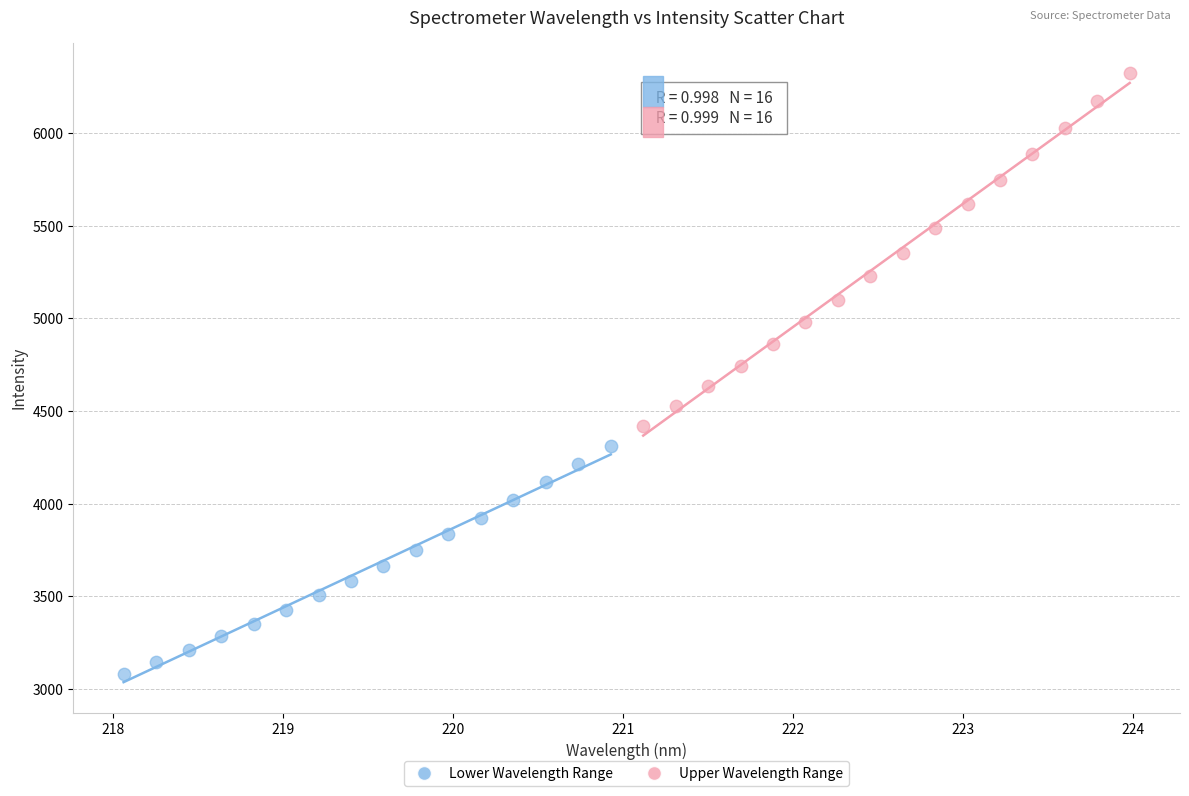

Which series has the largest Y range (max minus min)?

Upper Wavelength Range